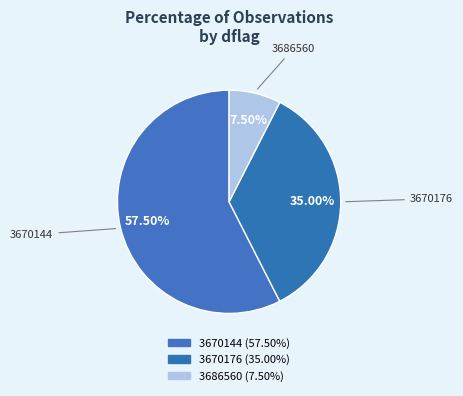

Which category has the biggest portion of the pie?

3670144